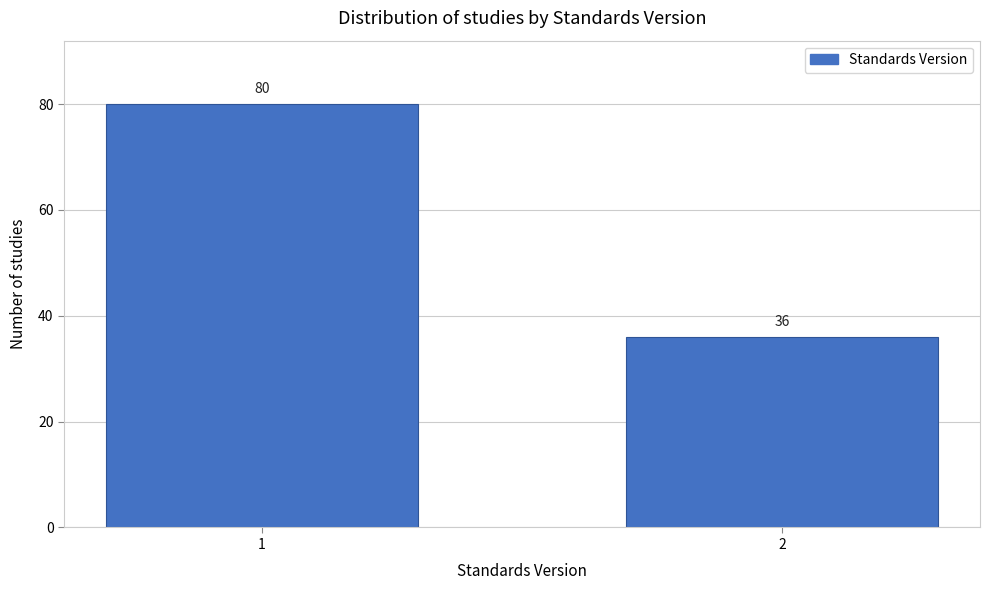

Reading right to left, list all the values displayed in this chart.

36	80